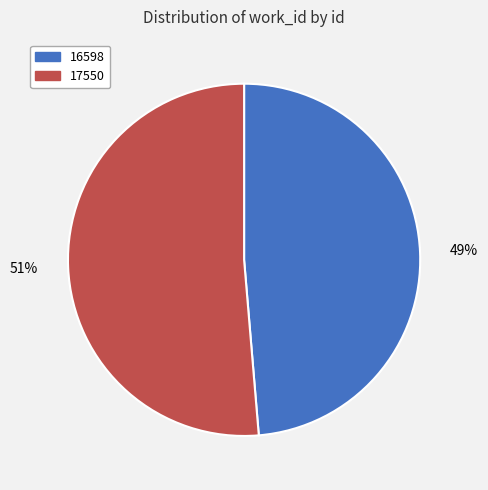

Rank the categories by value from lowest to highest.

16598, 17550